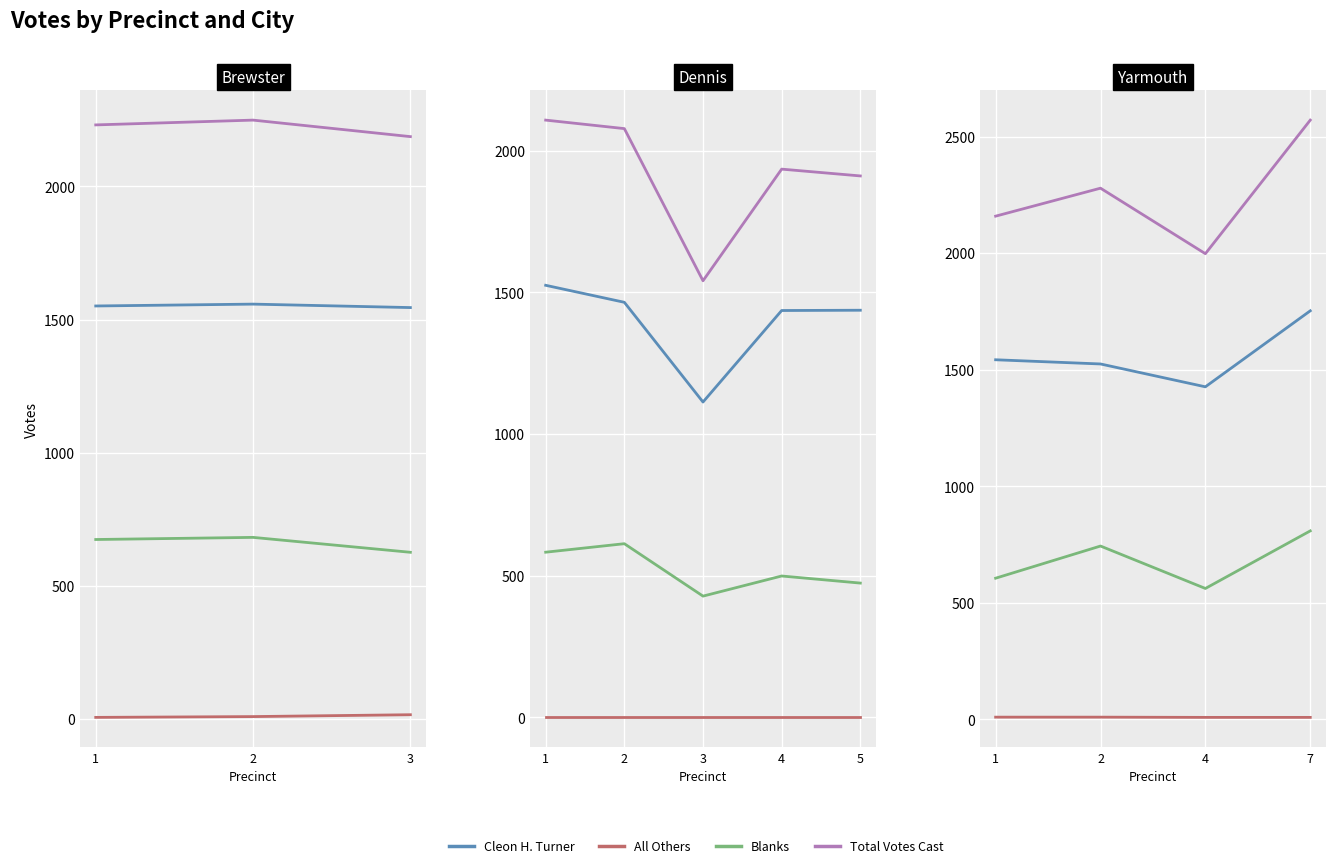

What is the value of the All Others point at the 3rd from the left?

9